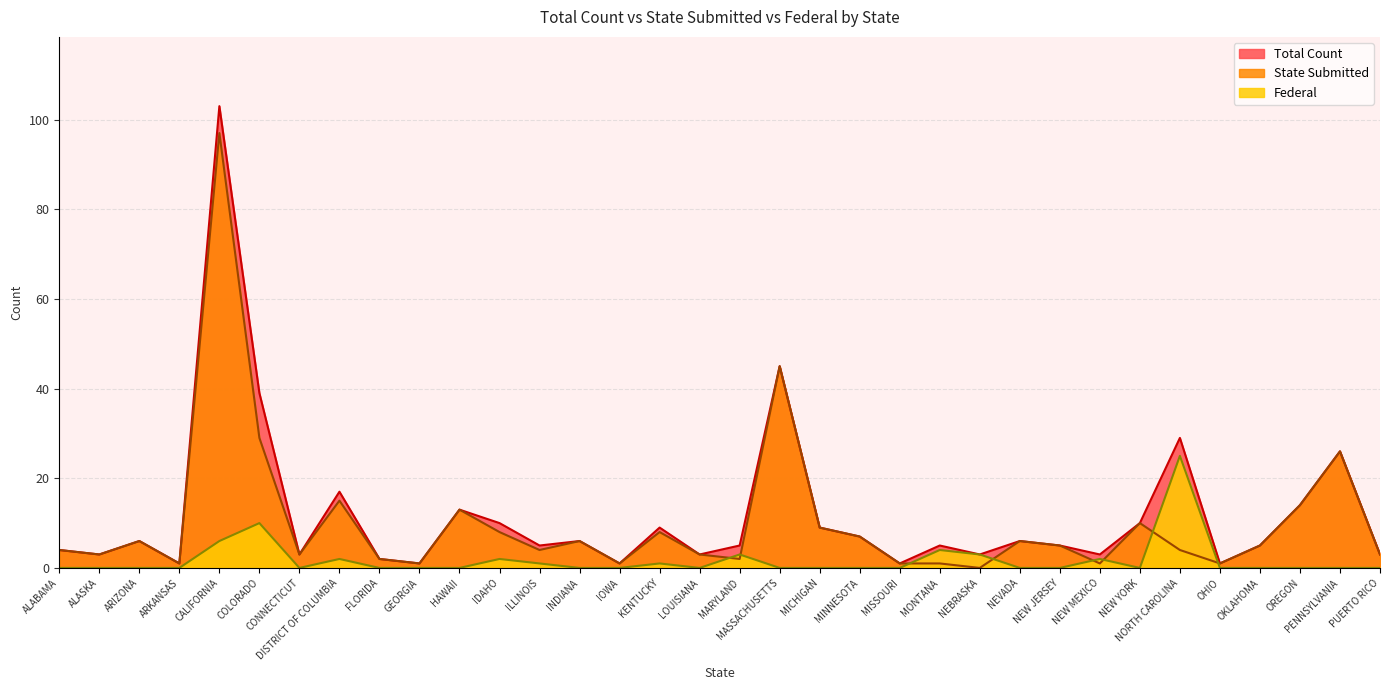

Reading left to right, list all the values displayed in this chart.

State Submitted: ALABAMA=4	ALASKA=3	ARIZONA=6	ARKANSAS=1	CALIFORNIA=97	COLORADO=29	CONNECTICUT=3	DISTRICT OF COLUMBIA=15	FLORIDA=2	GEORGIA=1	HAWAII=13	IDAHO=8	ILLINOIS=4	INDIANA=6	IOWA=1	KENTUCKY=8	LOUISIANA=3	MARYLAND=2	MASSACHUSETTS=45	MICHIGAN=9	MINNESOTA=7	MISSOURI=1	MONTANA=1	NEBRASKA=0	NEVADA=6	NEW JERSEY=5	NEW MEXICO=1	NEW YORK=10	NORTH CAROLINA=4	OHIO=1	OKLAHOMA=5	OREGON=14	PENNSYLVANIA=26	PUERTO RICO=3
Federal: ALABAMA=0	ALASKA=0	ARIZONA=0	ARKANSAS=0	CALIFORNIA=6	COLORADO=10	CONNECTICUT=0	DISTRICT OF COLUMBIA=2	FLORIDA=0	GEORGIA=0	HAWAII=0	IDAHO=2	ILLINOIS=1	INDIANA=0	IOWA=0	KENTUCKY=1	LOUISIANA=0	MARYLAND=3	MASSACHUSETTS=0	MICHIGAN=0	MINNESOTA=0	MISSOURI=0	MONTANA=4	NEBRASKA=3	NEVADA=0	NEW JERSEY=0	NEW MEXICO=2	NEW YORK=0	NORTH CAROLINA=25	OHIO=0	OKLAHOMA=0	OREGON=0	PENNSYLVANIA=0	PUERTO RICO=0
Total Count: ALABAMA=4	ALASKA=3	ARIZONA=6	ARKANSAS=1	CALIFORNIA=103	COLORADO=39	CONNECTICUT=3	DISTRICT OF COLUMBIA=17	FLORIDA=2	GEORGIA=1	HAWAII=13	IDAHO=10	ILLINOIS=5	INDIANA=6	IOWA=1	KENTUCKY=9	LOUISIANA=3	MARYLAND=5	MASSACHUSETTS=45	MICHIGAN=9	MINNESOTA=7	MISSOURI=1	MONTANA=5	NEBRASKA=3	NEVADA=6	NEW JERSEY=5	NEW MEXICO=3	NEW YORK=10	NORTH CAROLINA=29	OHIO=1	OKLAHOMA=5	OREGON=14	PENNSYLVANIA=26	PUERTO RICO=3